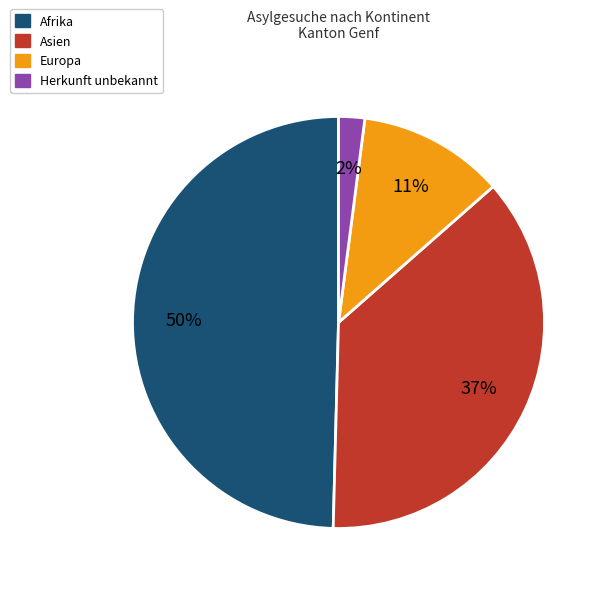

How many slices are in this pie chart?

4